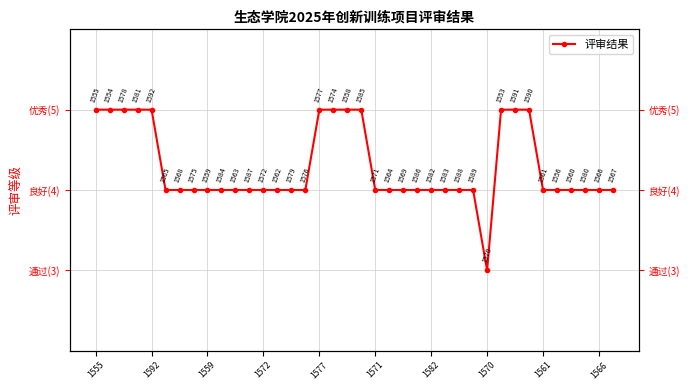

What is the sum of all values?

163